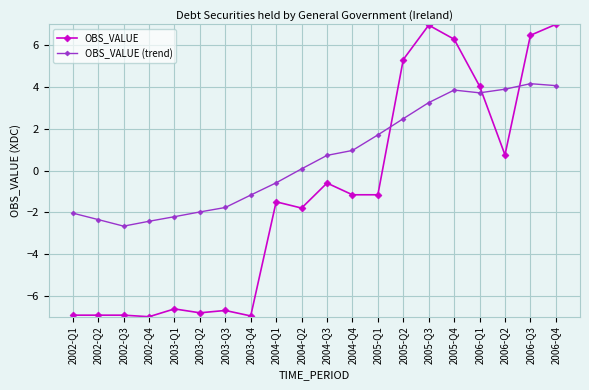

List the series in order of their peak value, lowest first.

OBS_VALUE (trend), OBS_VALUE